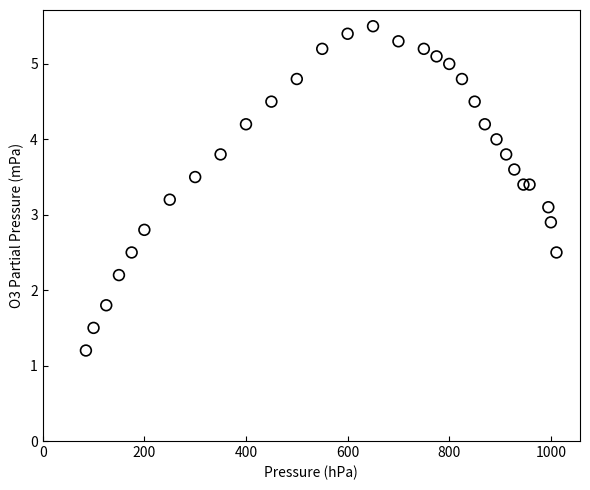

What is the range of Y values (max minus min)?

4.3